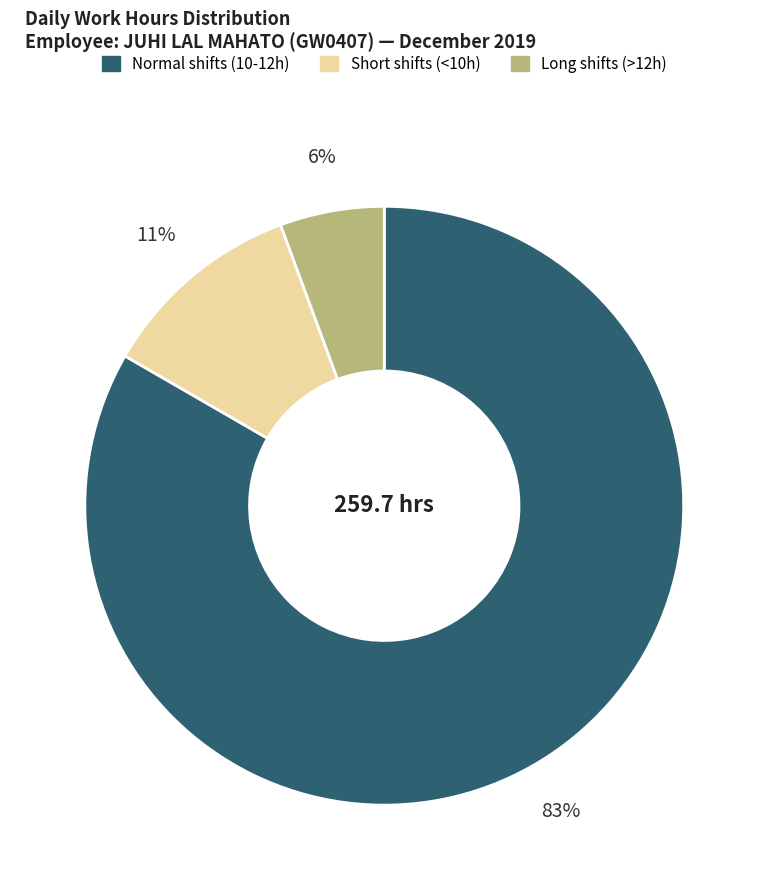

Does any single category account for the majority?

Yes